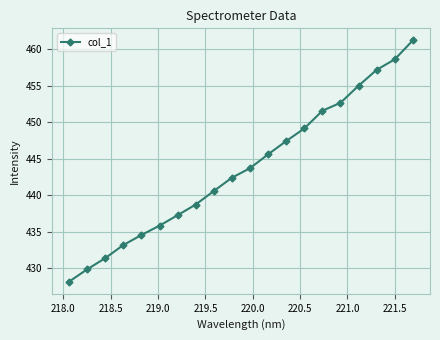

What is the difference between the second highest and second lowest values?

28.7